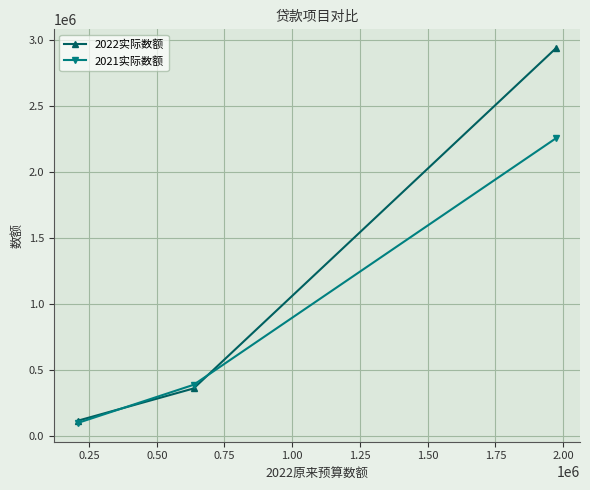

List the series in order of their overall mean, highest first.

2022实际数额, 2021实际数额